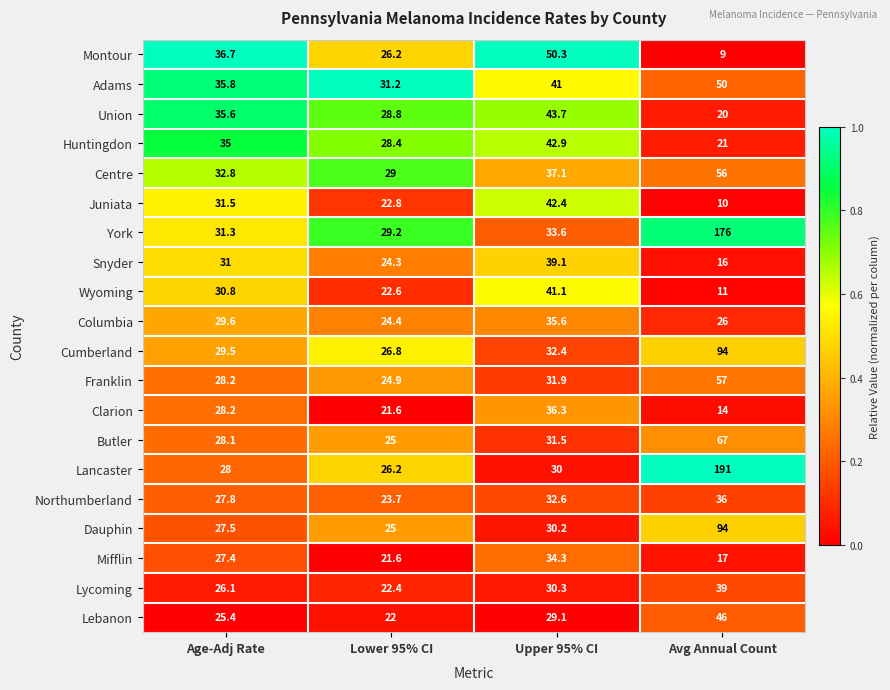

What is the difference between the maximum and minimum values in the Snyder series?

23.1